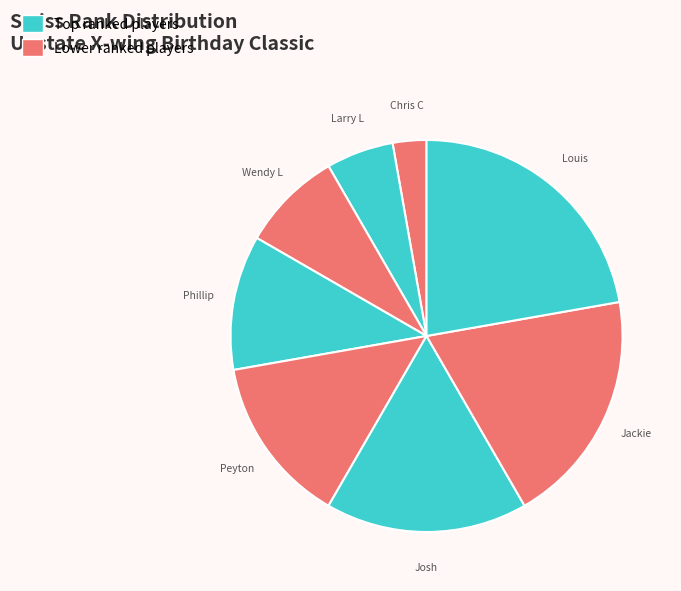

How many slices are in this pie chart?

8